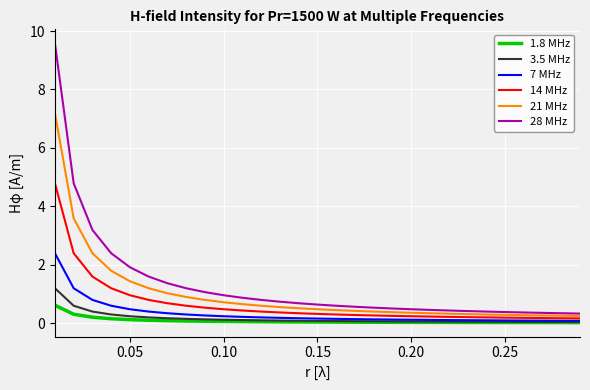

How many lines are shown in the chart?

6